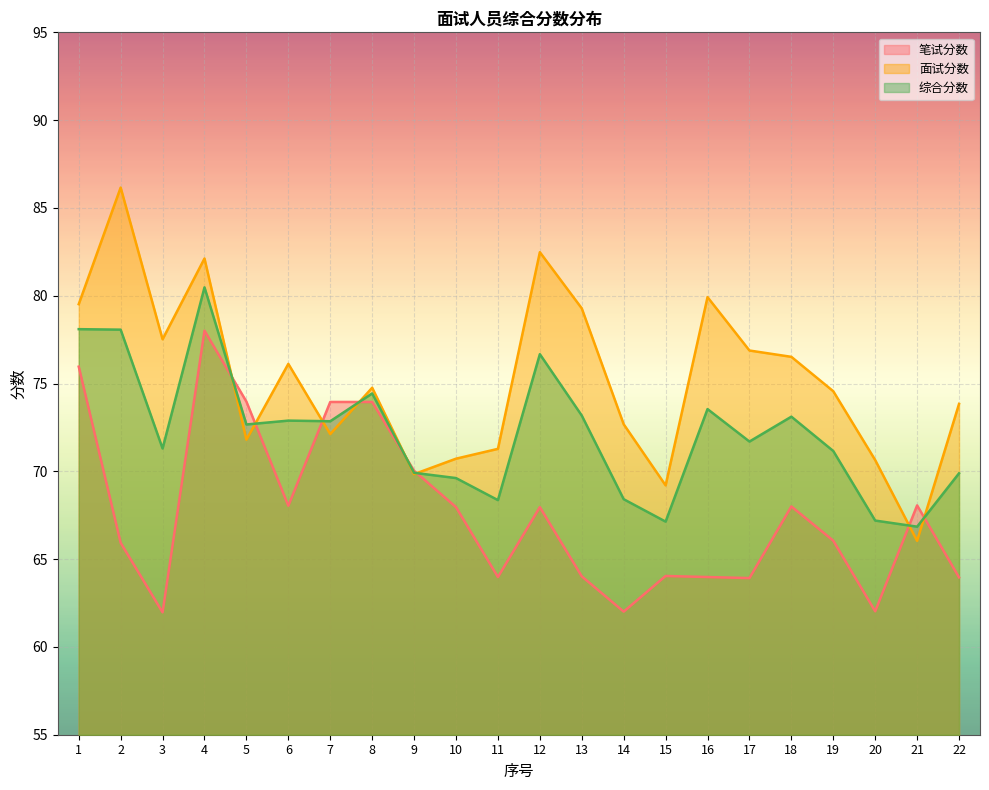

What is the sum of the 综合分数 values at 7 and 12?

149.5